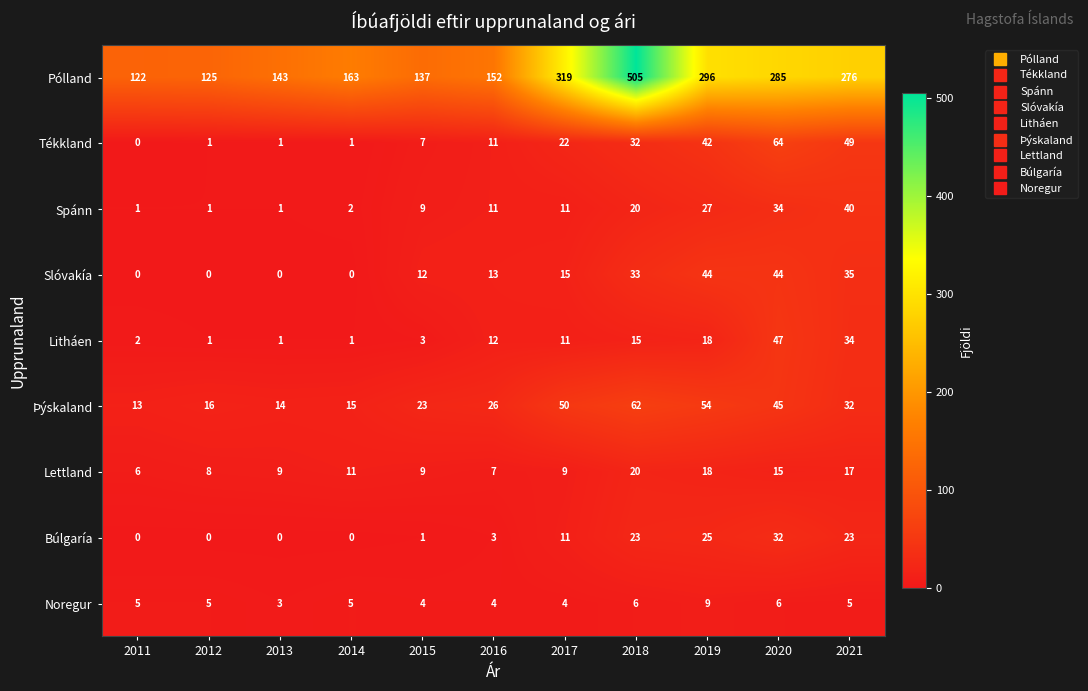

At which label is Litháen closest to 24?

2019